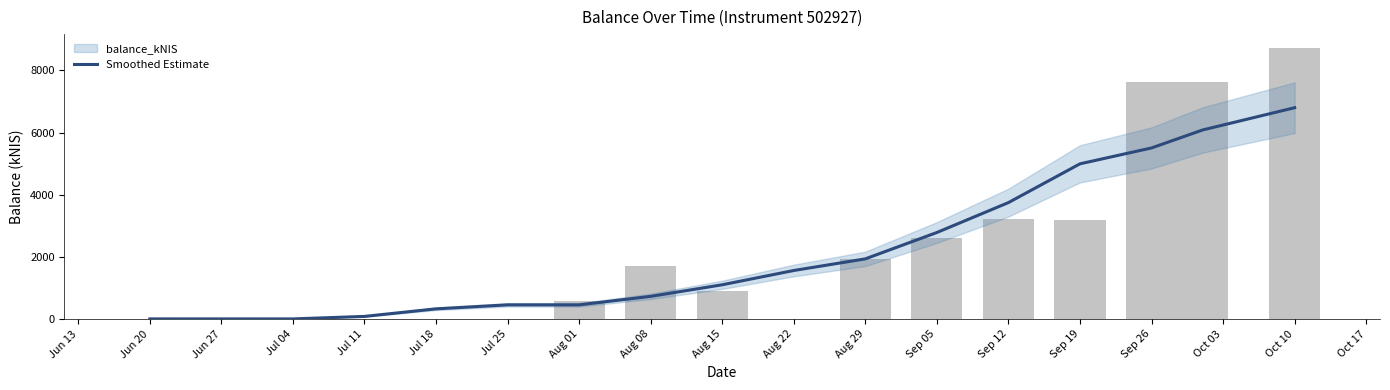

Rank the series by their average value, from lowest to highest.

Smoothed Estimate, balance_kNIS